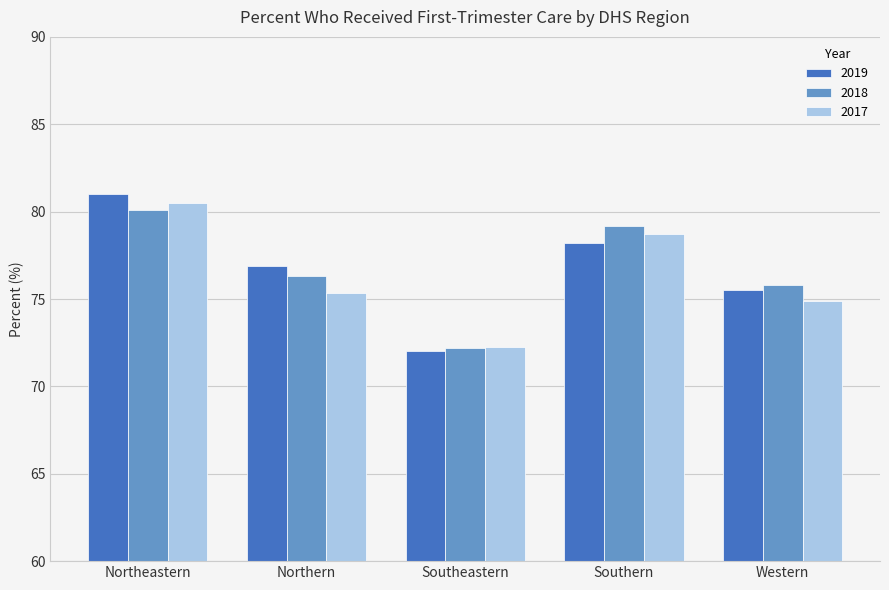

Is it true that 2019 equals 47.7 at Western?

False